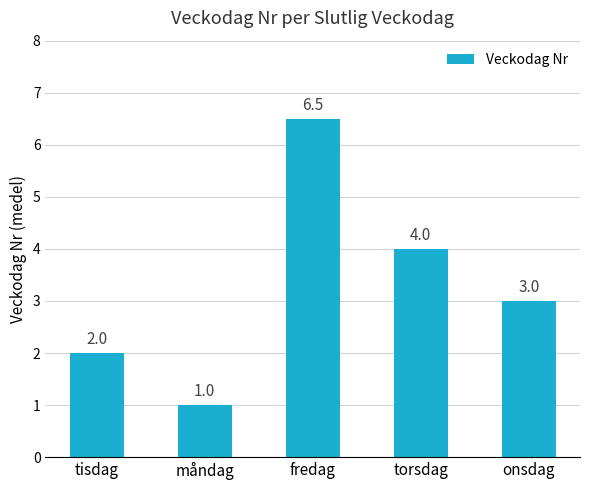

Reading left to right, what are all the values shown in this chart?

2.0	1.0	6.5	4.0	3.0